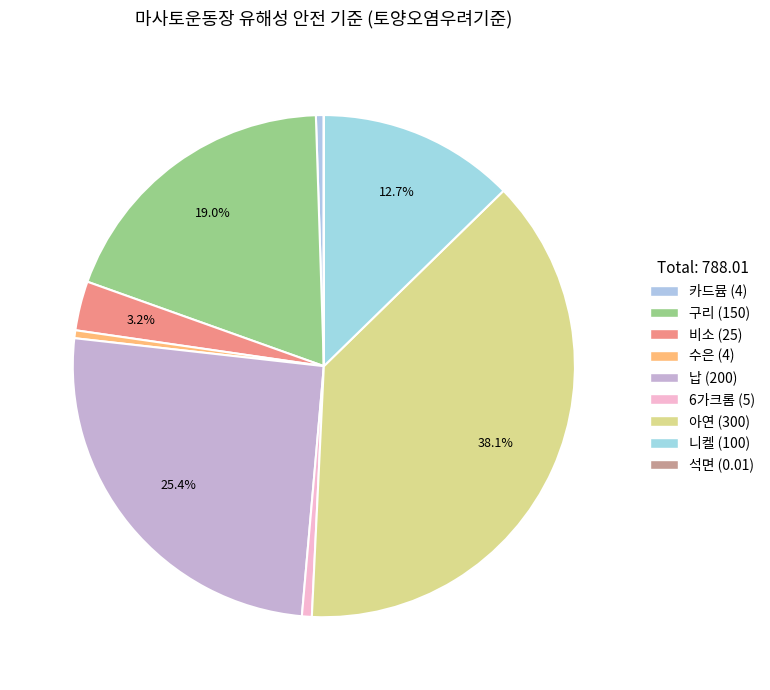

What percentage is the 니켈 (100) slice, to the nearest percent?

13%